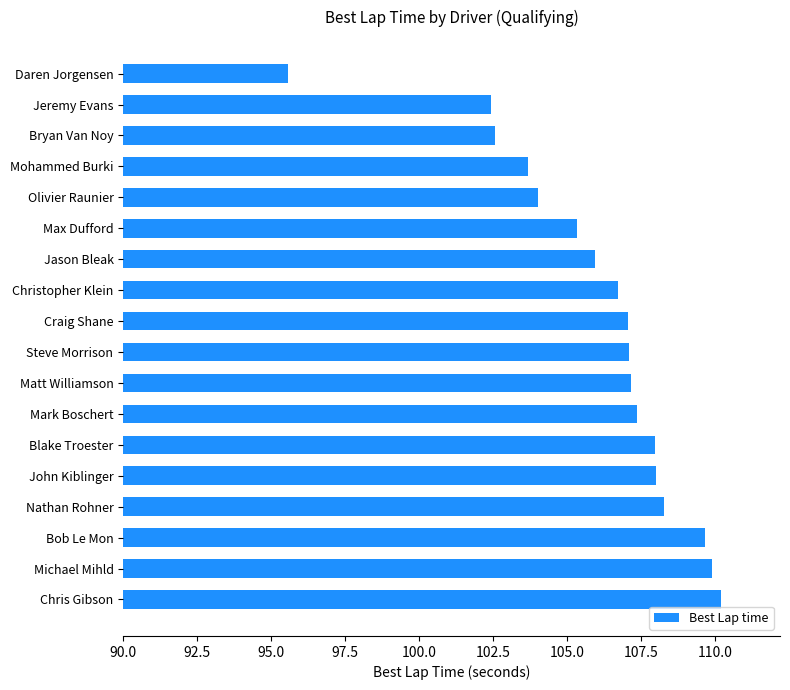

What is the minimum value shown in the chart?

95.6